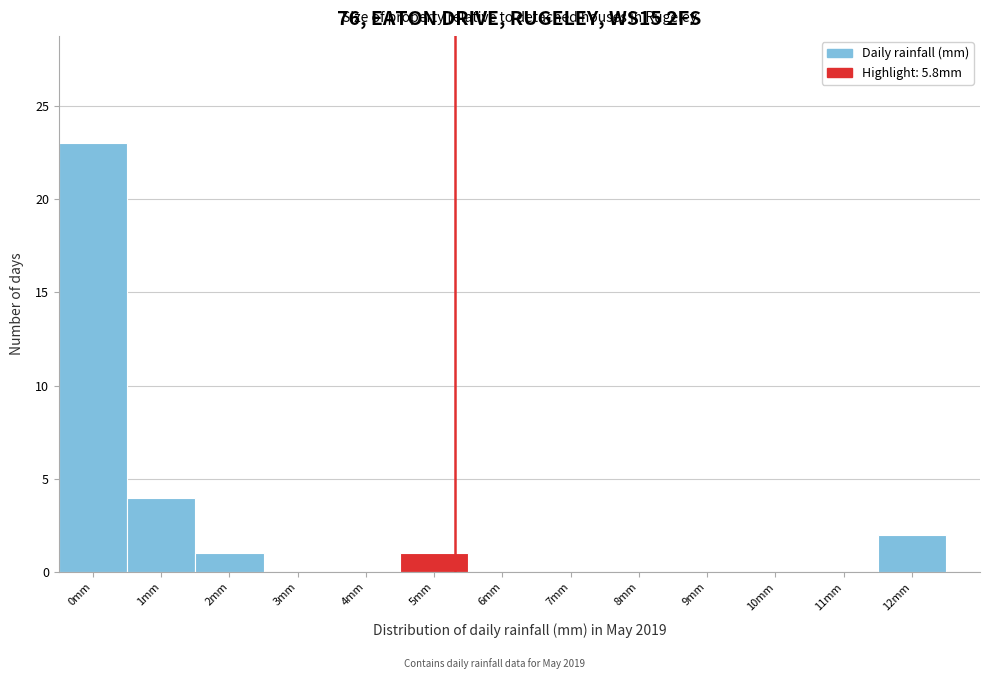

Reading right to left, extract all data points from this chart.

12mm=2	11mm=0	10mm=0	9mm=0	8mm=0	7mm=0	6mm=0	5mm=1	4mm=0	3mm=0	2mm=1	1mm=4	0mm=23